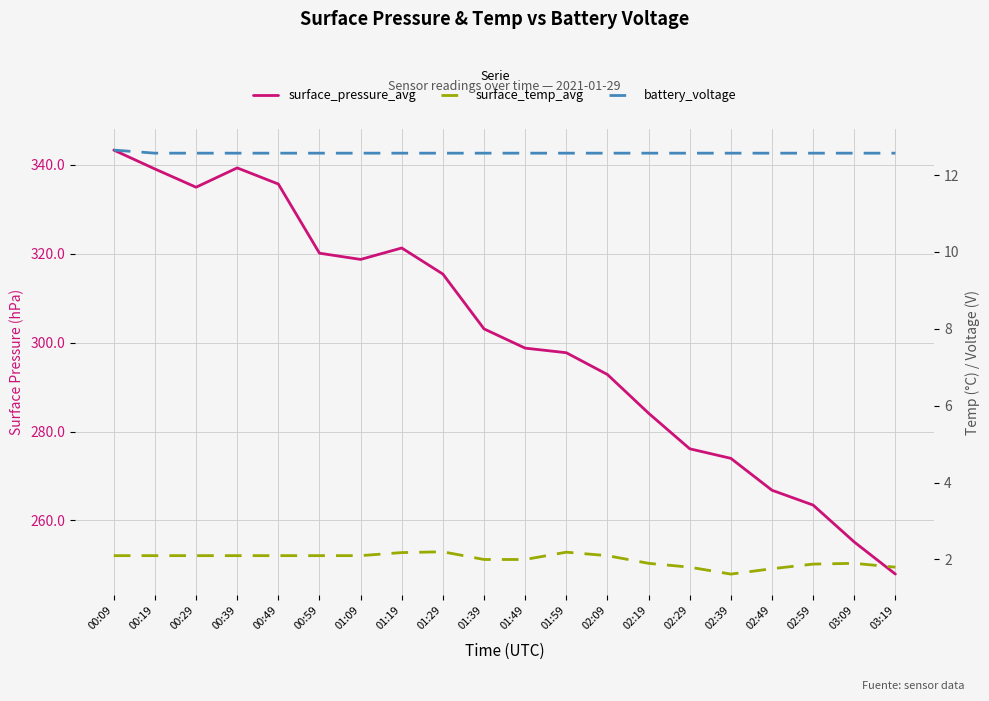

What position from the left is 01:29?

9